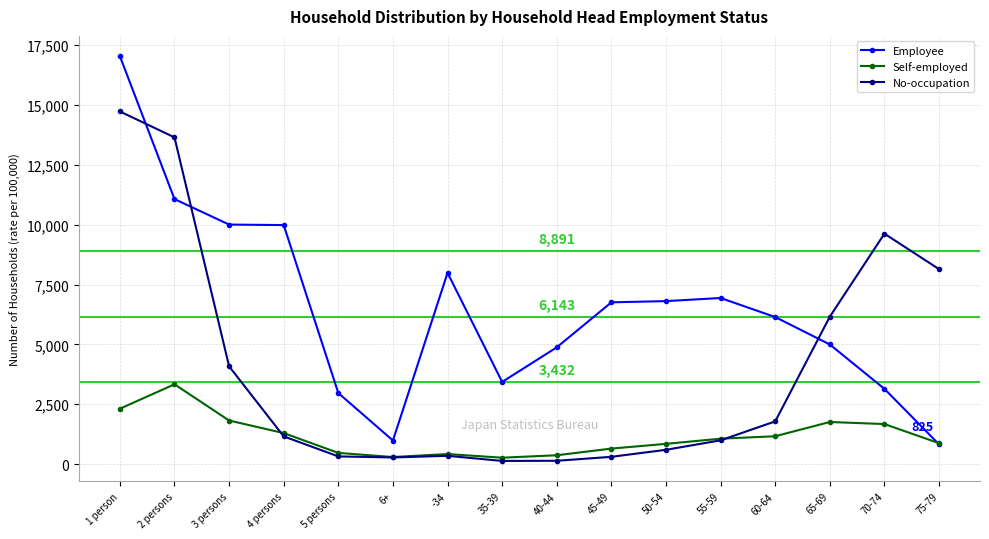

What is the minimum value shown in the chart?

132